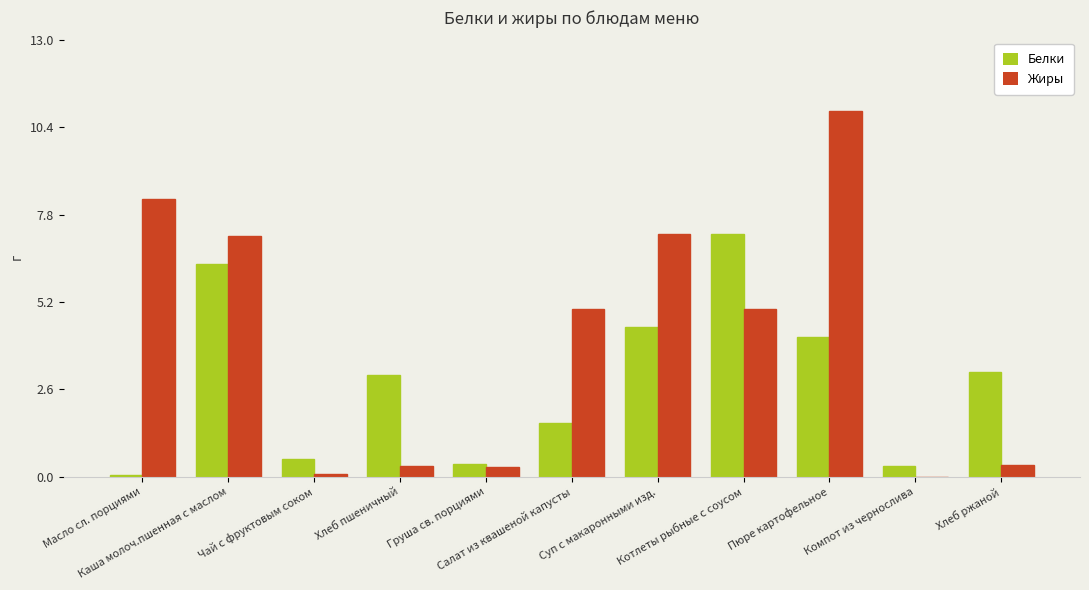

What is the greatest value displayed?

10.9